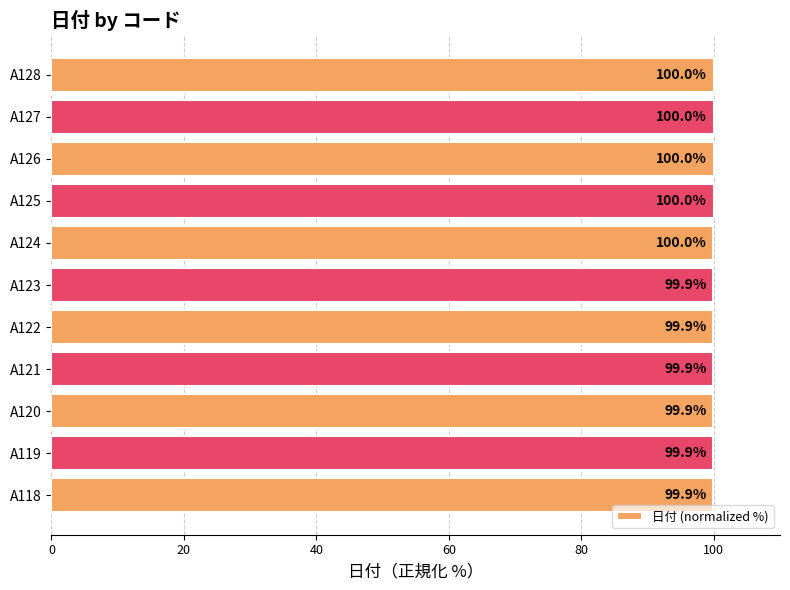

What is the sum of all values?

1099.4